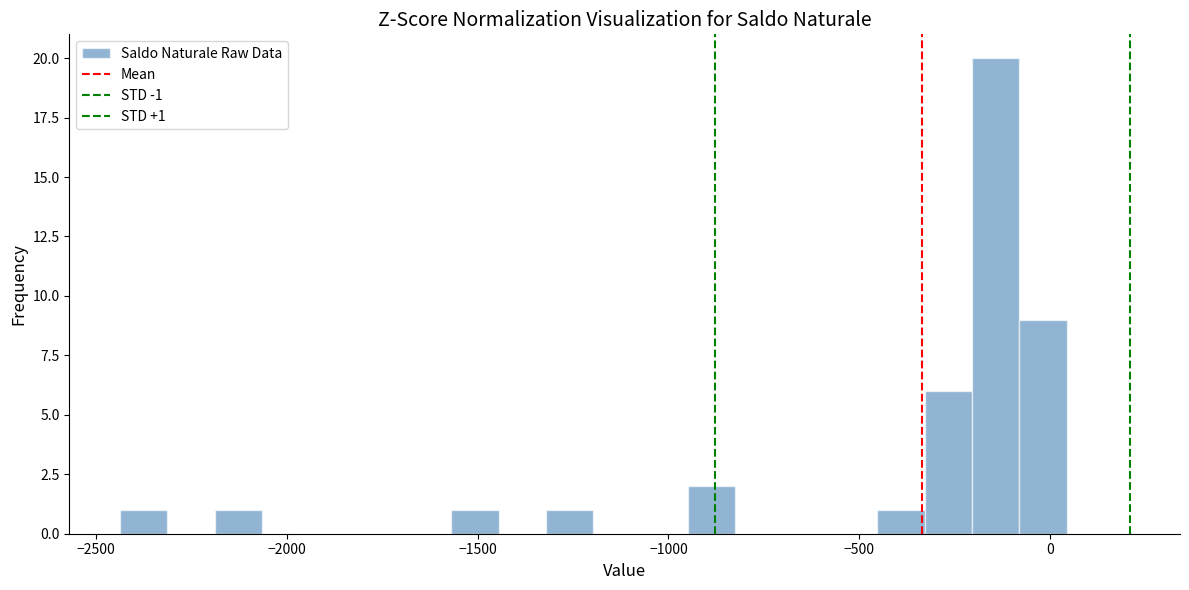

Read against the x-axis, roughly where is the centre of the tallest bar?

-150